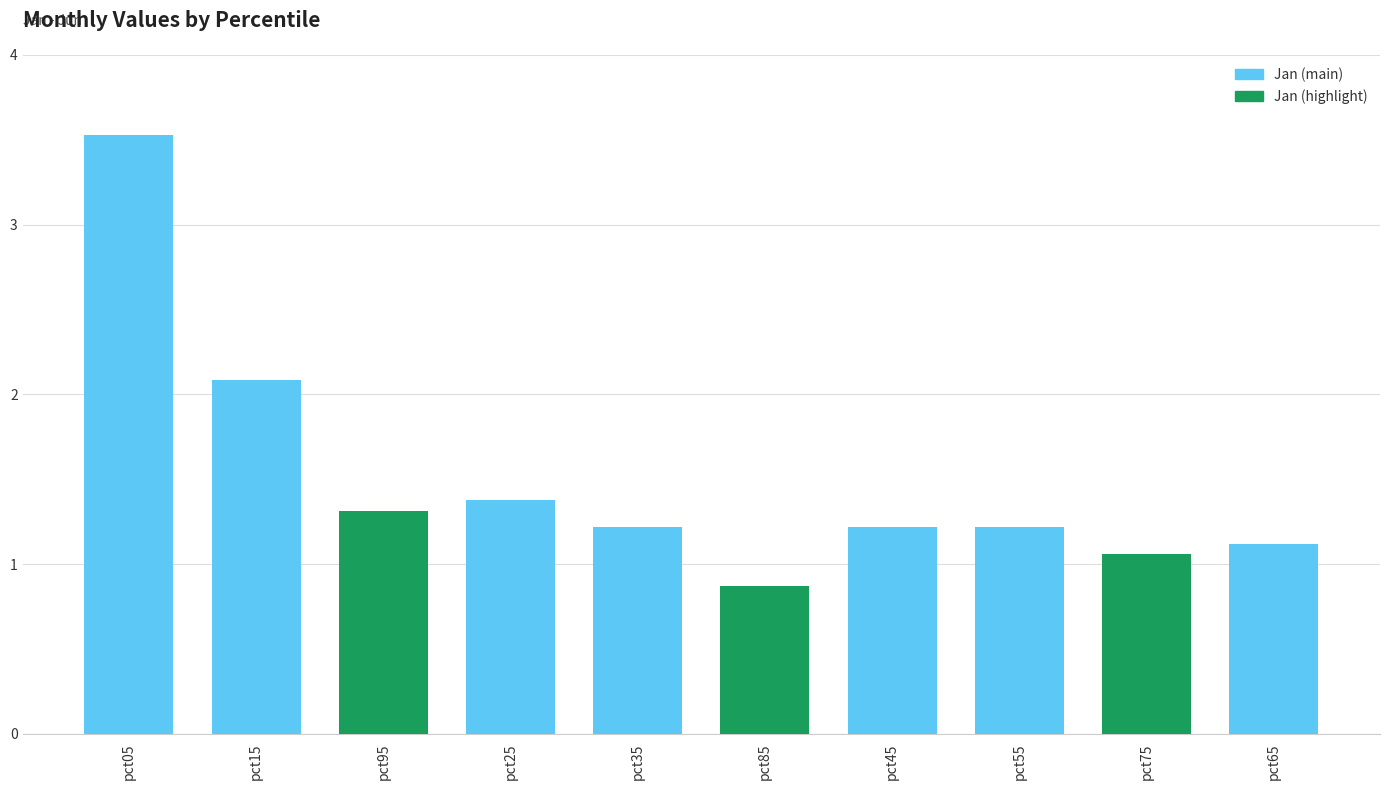

What is the change in value from pct05 to pct85?

-2.7